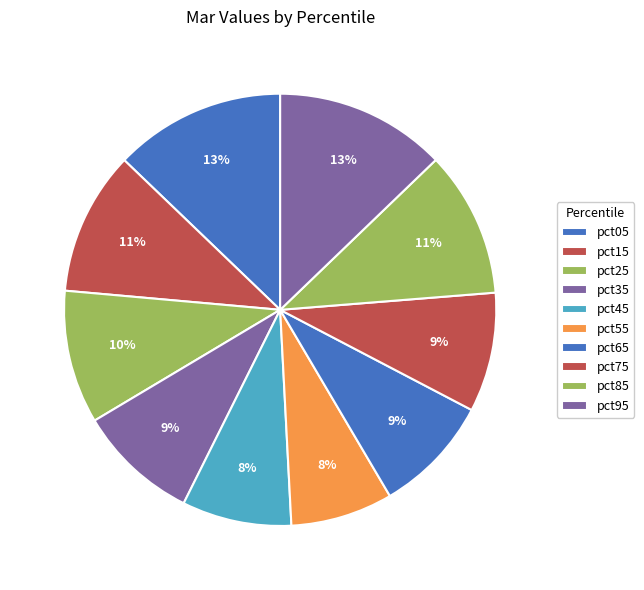

Which category has the smallest portion of the pie?

pct55